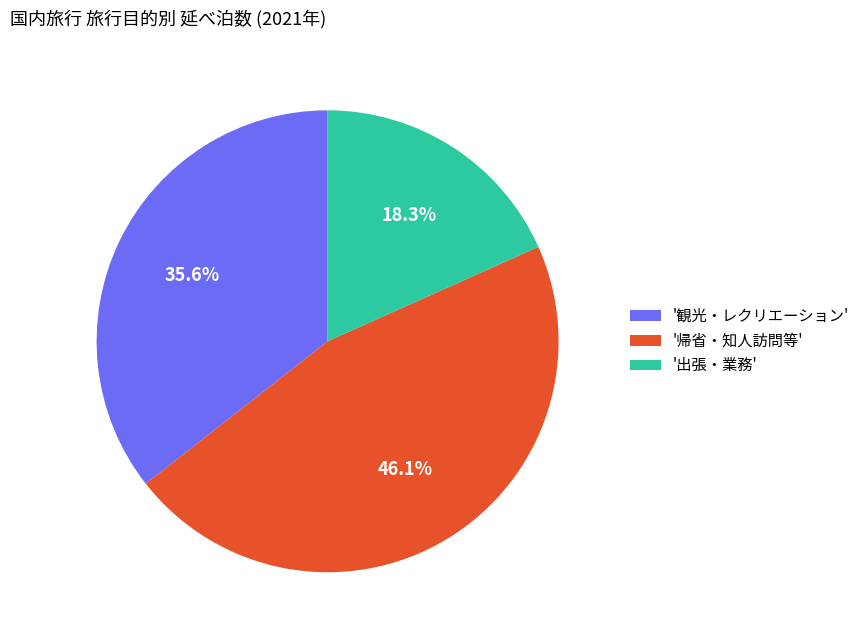

Does any single category account for the majority?

No